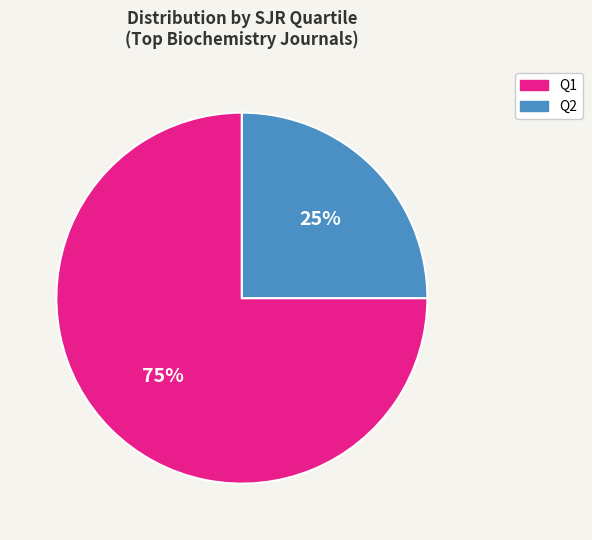

To the nearest percent, what is the difference between the largest and smallest slice percentages?

50%